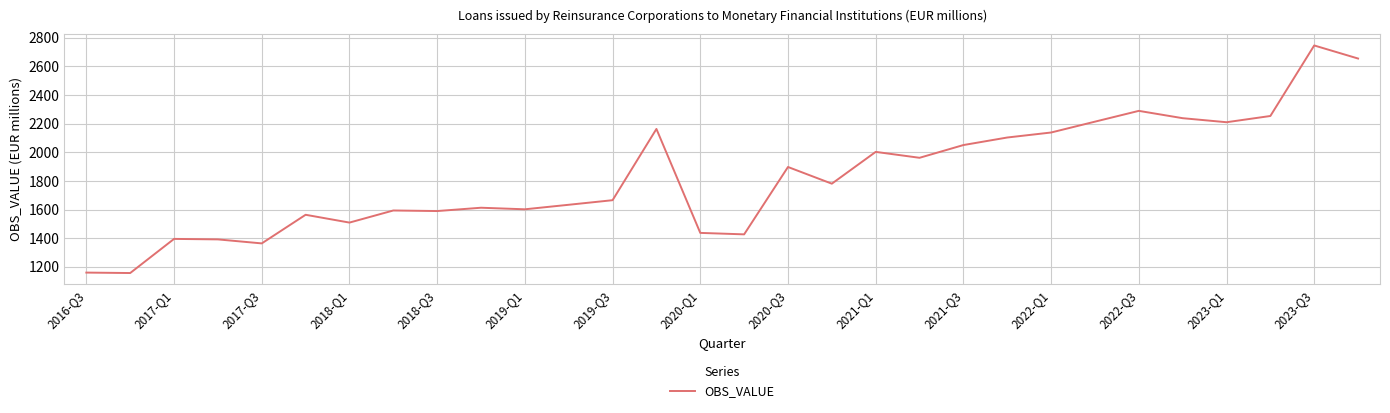

What is the difference between the maximum and minimum values?

1588.9